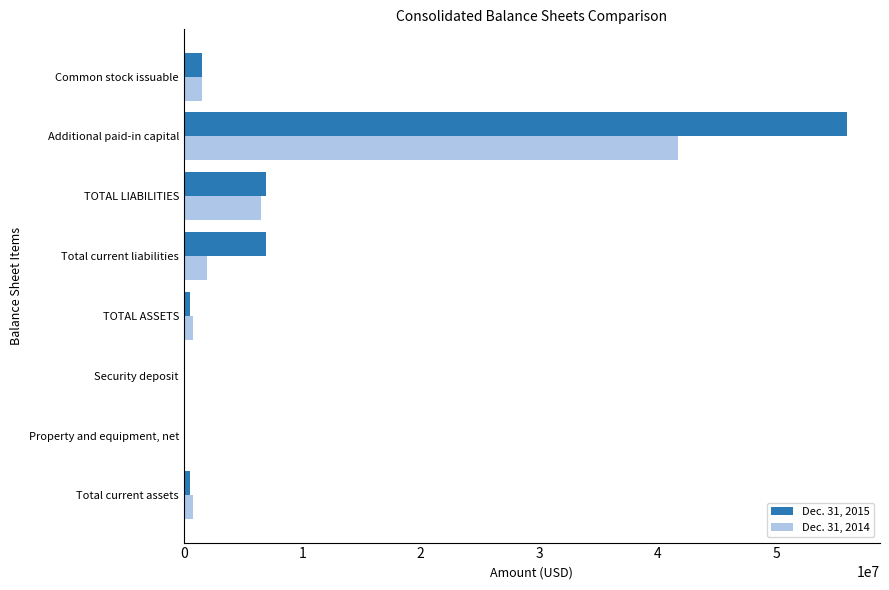

Count the number of data series in this chart.

2